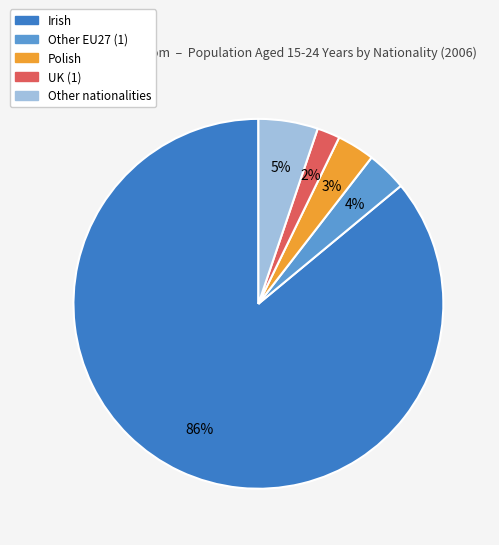

How many slices are in this pie chart?

5